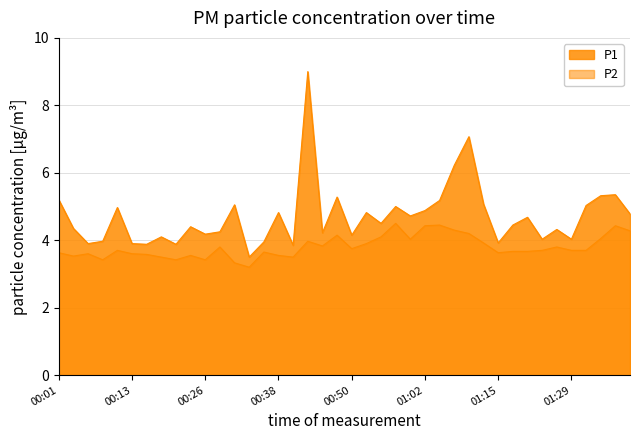

What position from the left is 00:23?

10